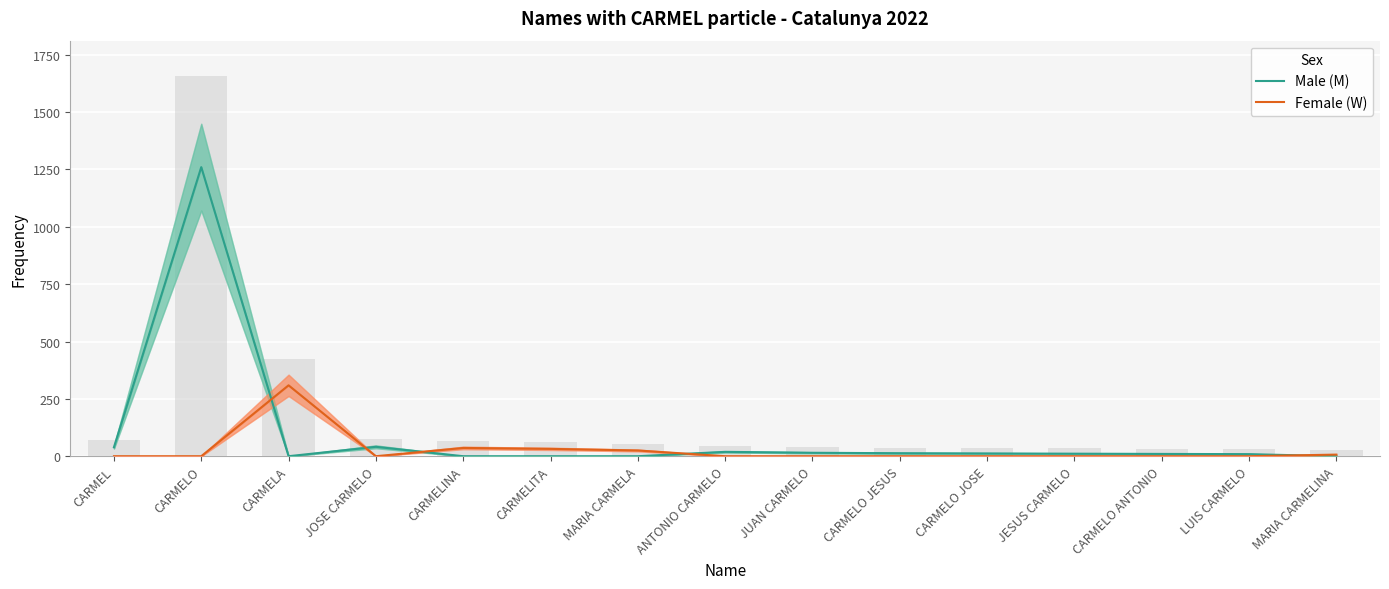

Which series changed the most between CARMELINA and MARIA CARMELINA?

Female (W)